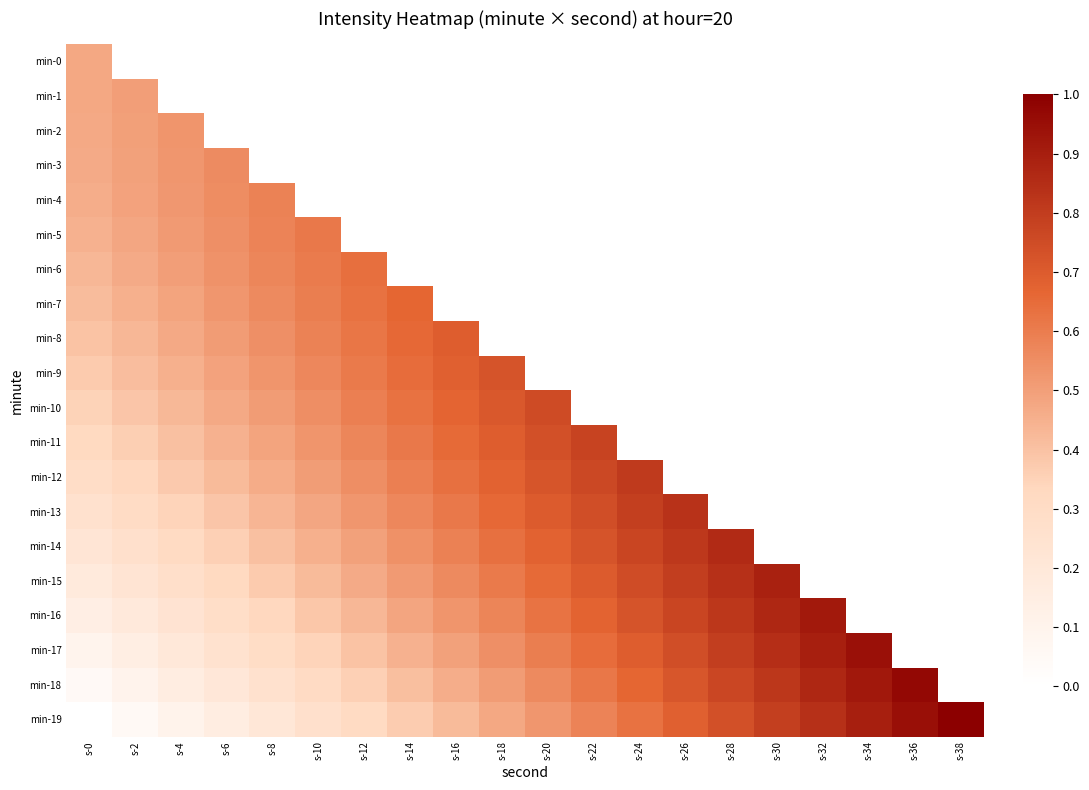

What is the minimum value for min-13?

0.3